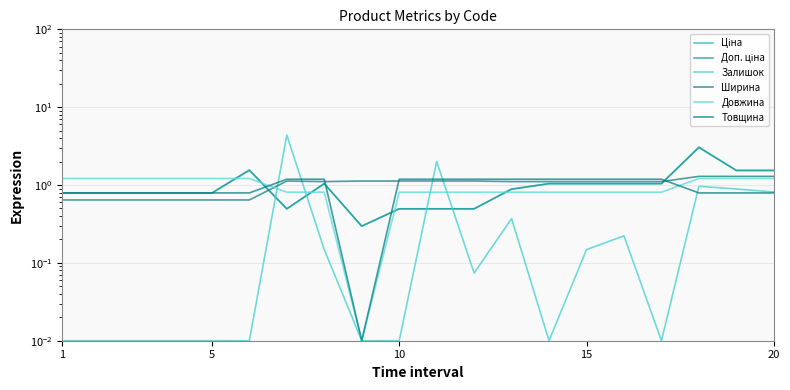

Is the value of Ціна at 15 greater than the value of Залишок at 20?

Yes